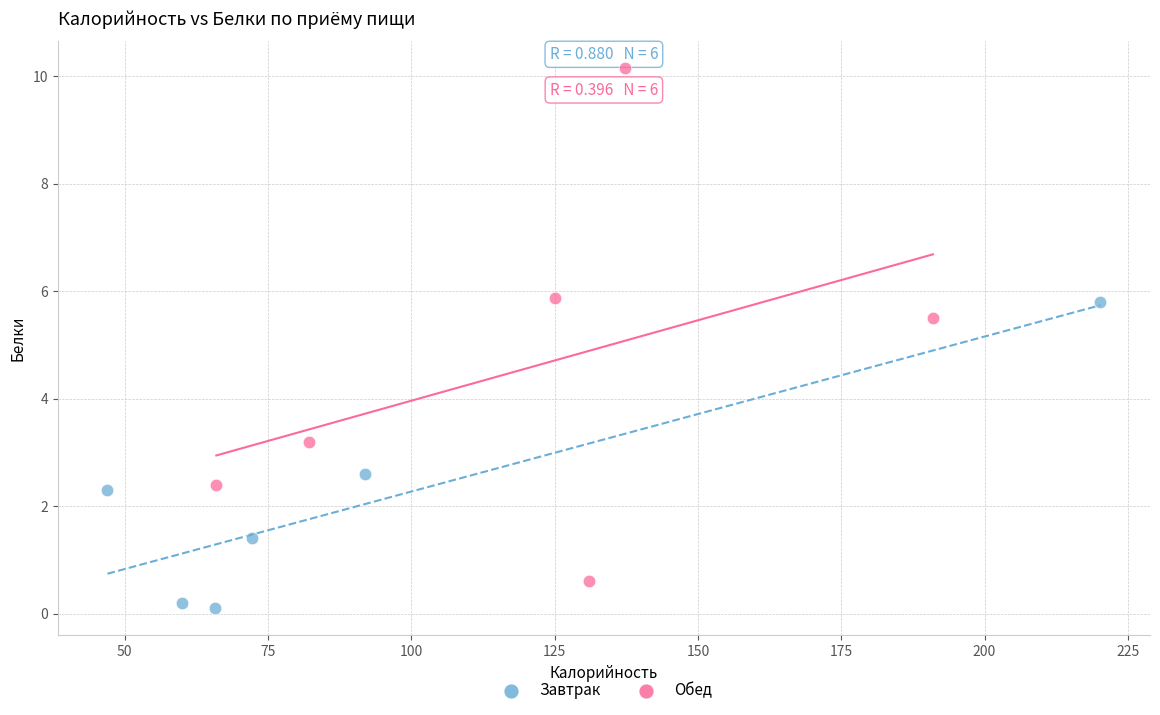

Which series reaches the maximum Y coordinate?

Обед